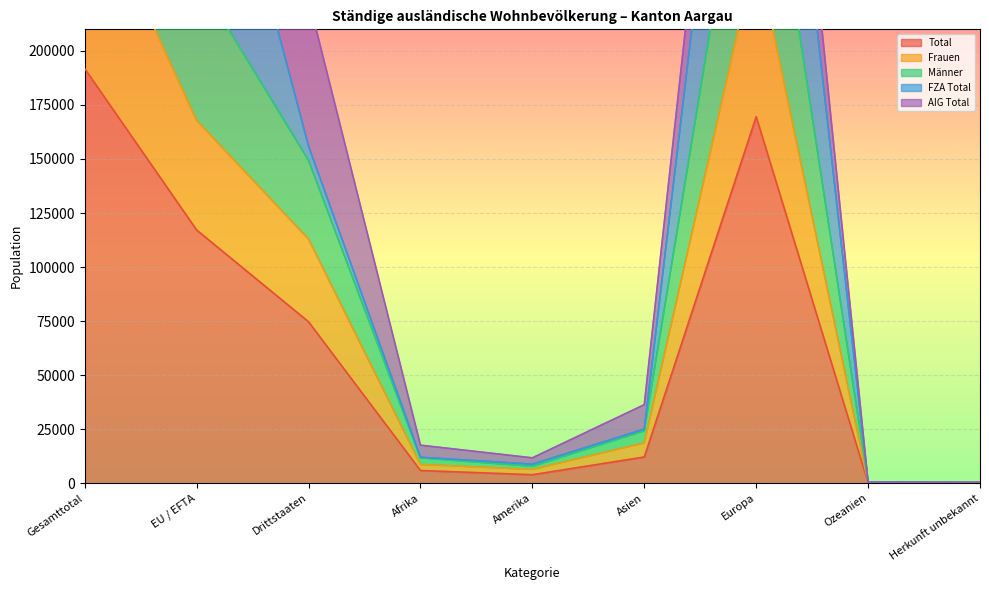

True or false: Total and Frauen cross at least once.

False